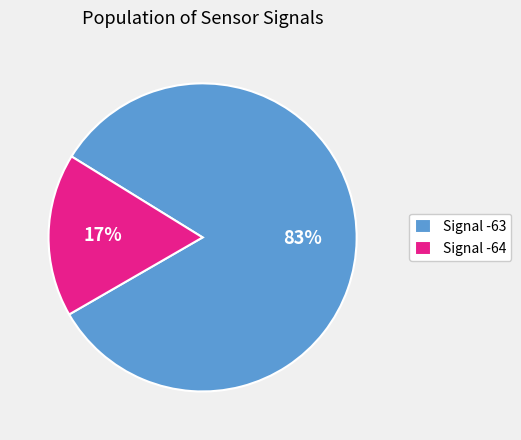

Which has a higher value, Signal -63 or Signal -64?

Signal -63